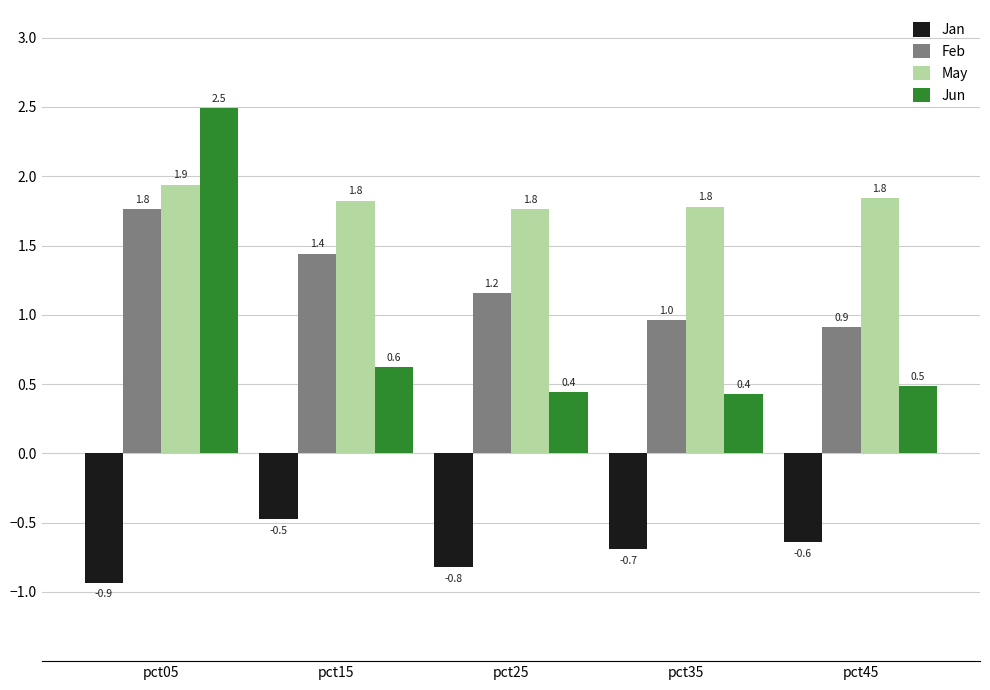

What is the difference between the highest and lowest values at pct45?

2.5